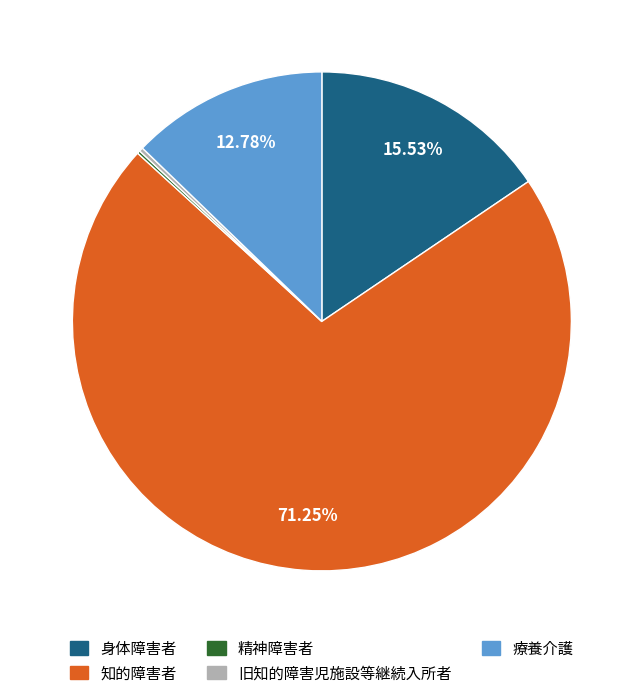

Which category accounts for the majority?

知的障害者